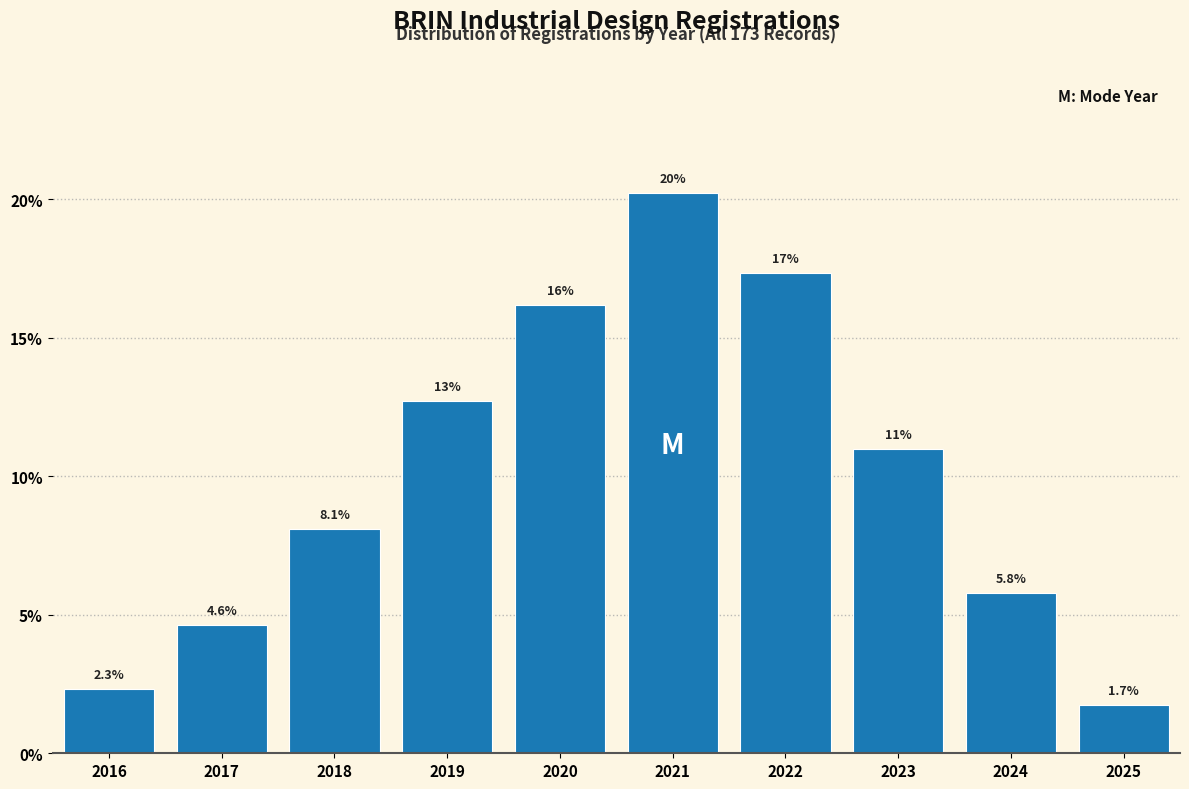

Reading right to left, transcribe all the data shown in this chart.

2025=1.7	2024=5.8	2023=11.0	2022=17.3	2021=20.2	2020=16.2	2019=12.7	2018=8.1	2017=4.6	2016=2.3